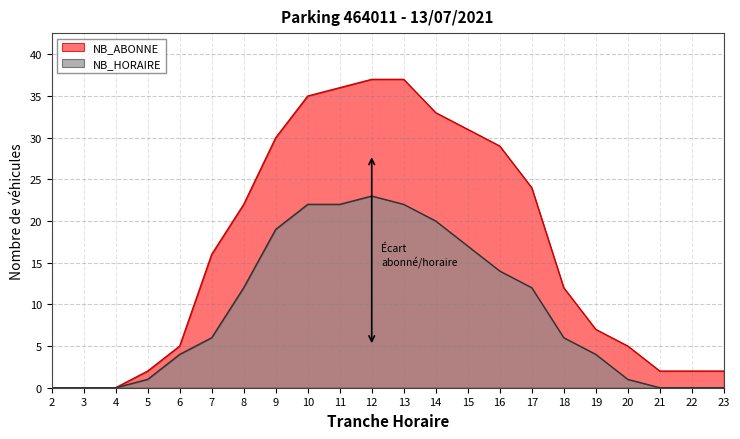

At which label is NB_HORAIRE closest to 11?

8